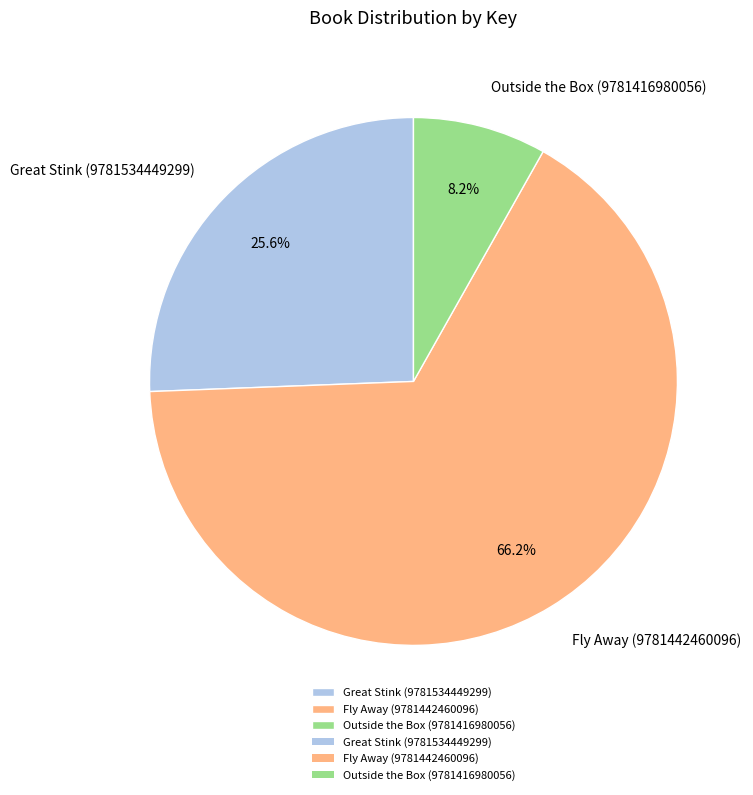

True or false: Great Stink (9781534449299) accounts for 16% of the total.

False